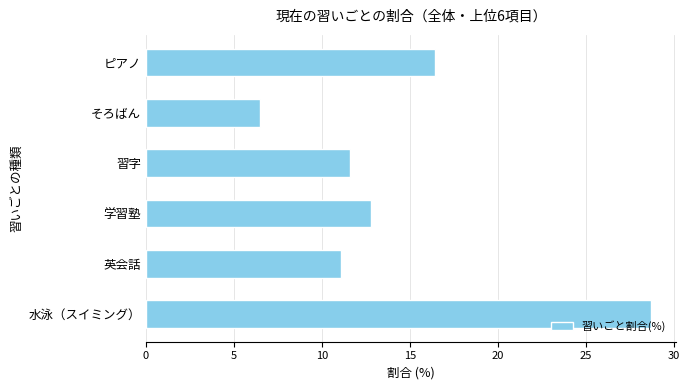

List the labels in order of value, smallest first.

そろばん, 英会話, 習字, 学習塾, ピアノ, 水泳（スイミング）